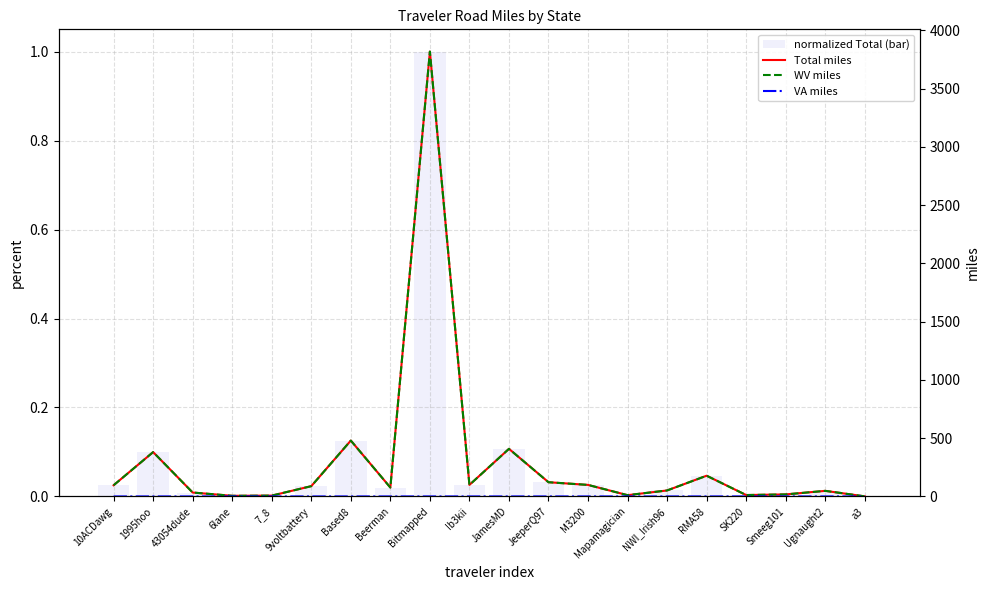

Rank the series by their maximum value, from highest to lowest.

Total miles, WV miles, normalized Total (bar), VA miles